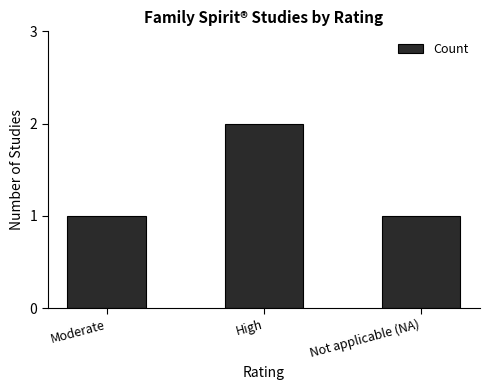

The chart shows a value of 2 at High. True or false?

True